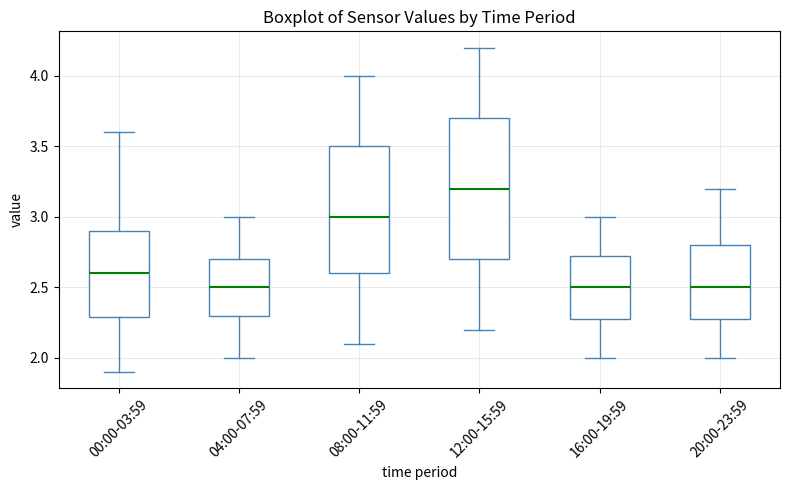

Comparing the boxes themselves (not the whiskers), which one is the tallest?

12:00-15:59